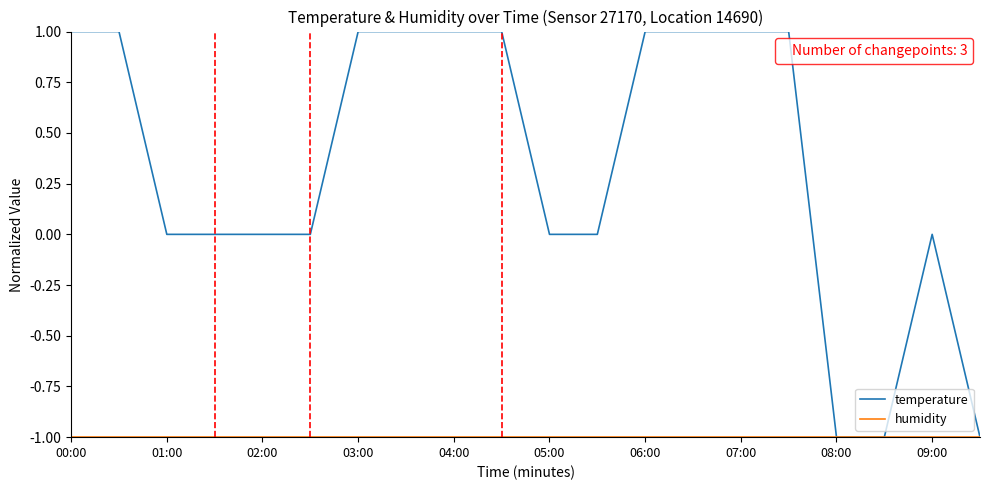

What is the greatest value displayed?

1.0